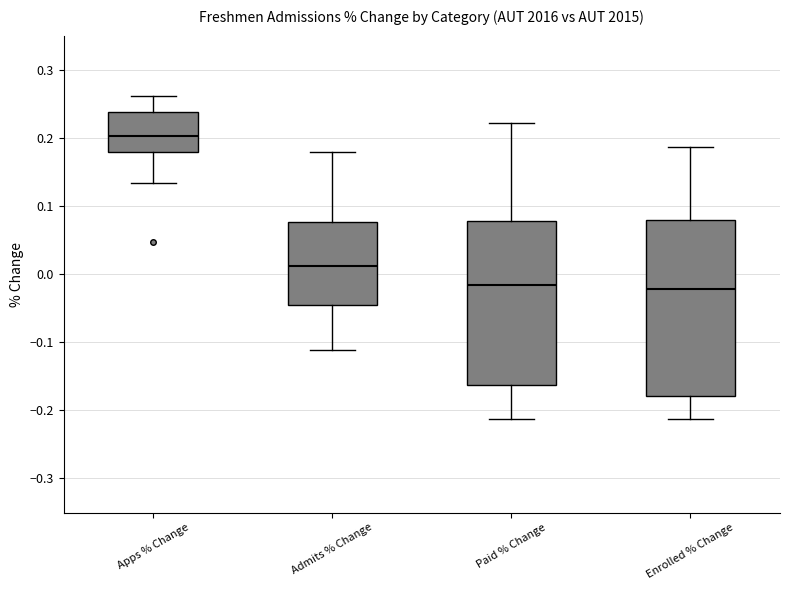

Where does the upper whisker of the box for Apps % Change end on the y-axis? The values are not printed on the chart, so give them approximately, as read against the axis.

0.26